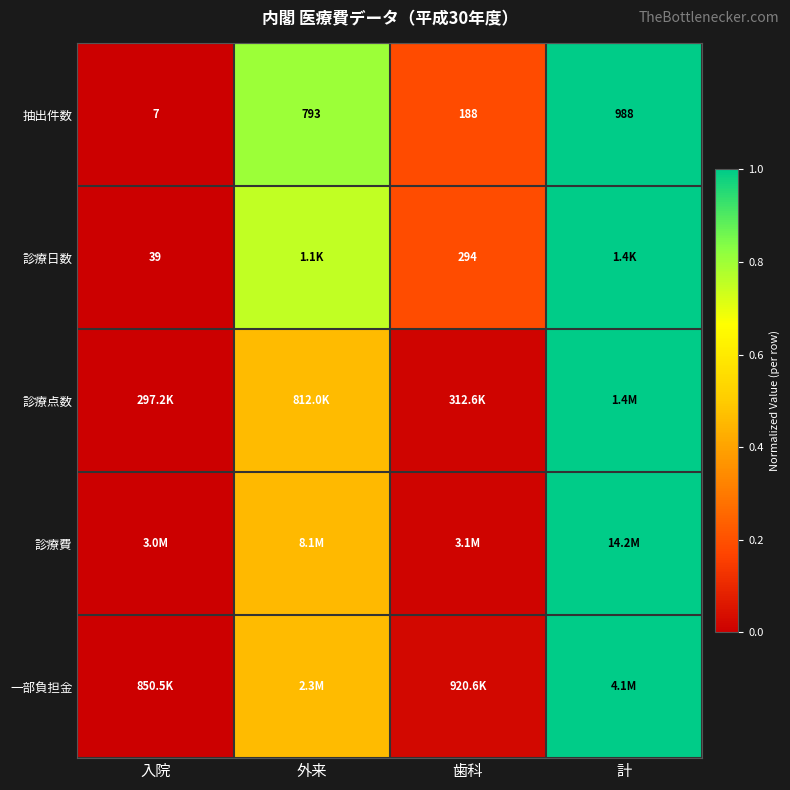

Which has a higher value, 歯科 or 外来?

外来